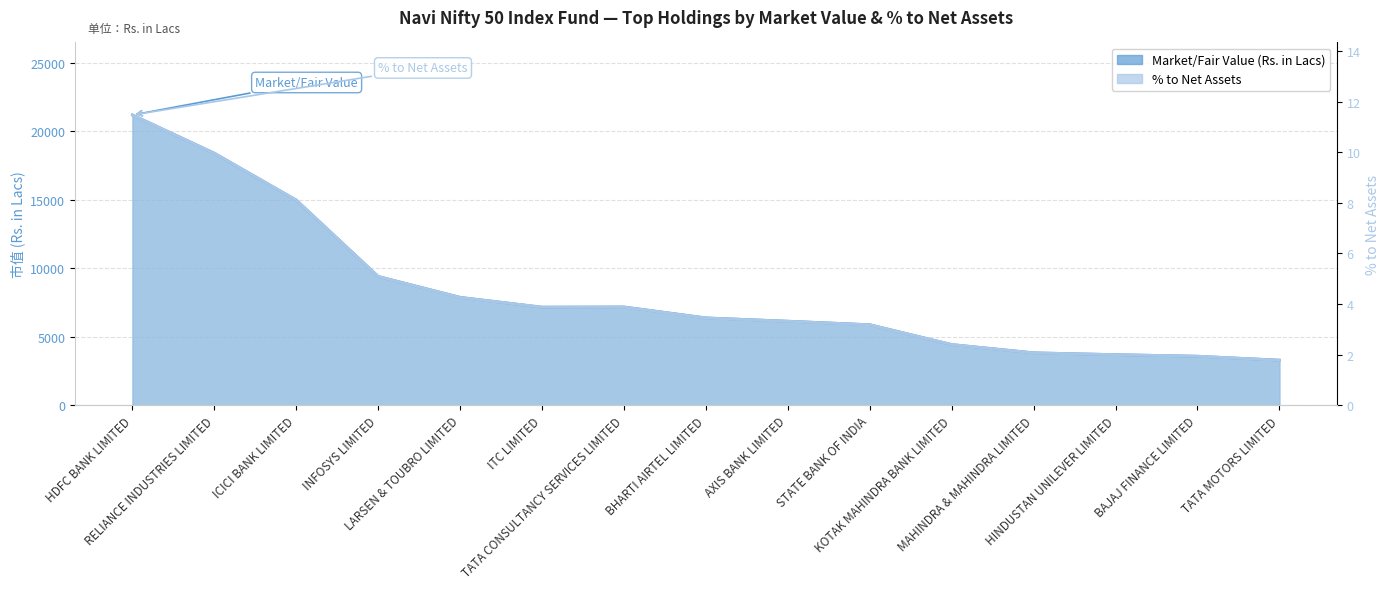

What is the difference between the Market/Fair Value (Rs. in Lacs) values at BHARTI AIRTEL LIMITED and LARSEN & TOUBRO LIMITED?

1500.3